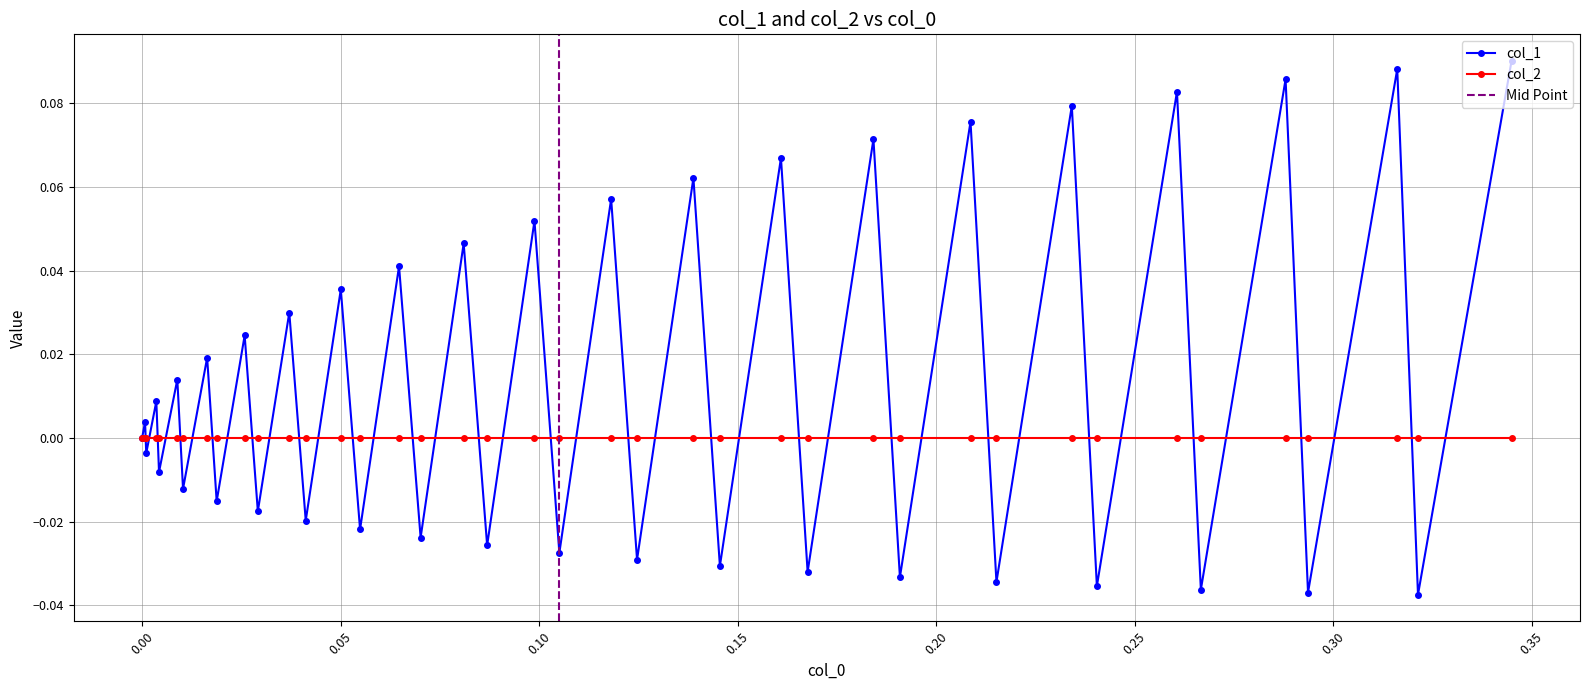

Count the number of categories in the chart.

40